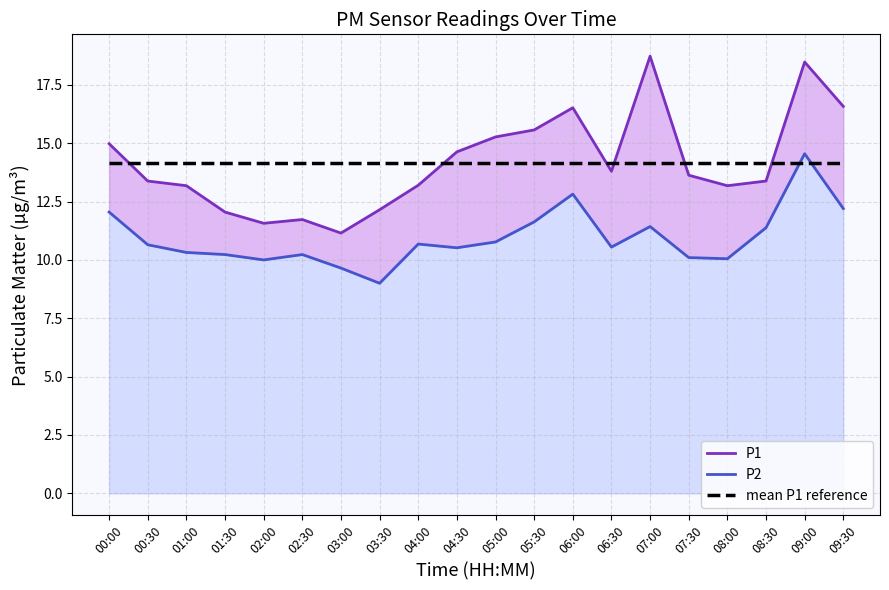

What is the sum of the mean P1 reference values at 00:30 and 03:00?

28.3